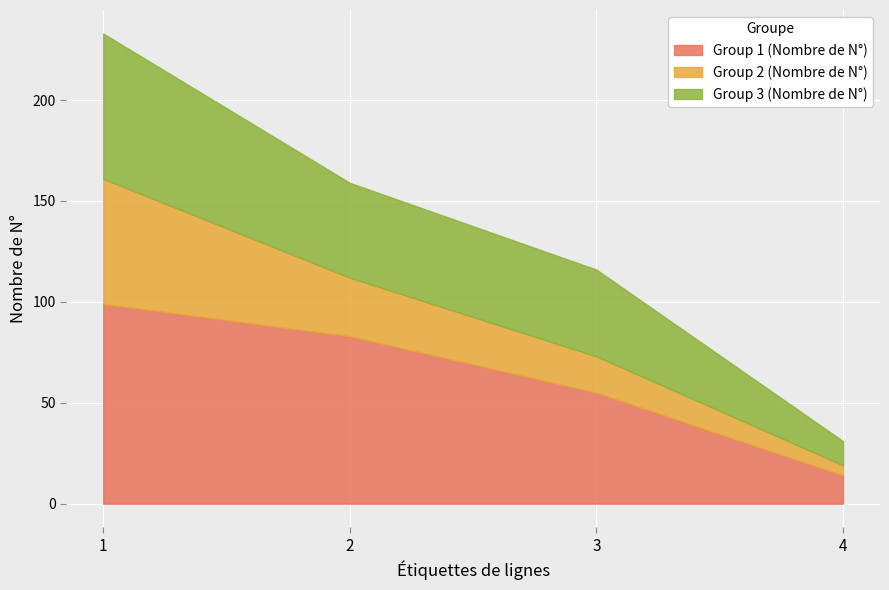

Reading left to right, transcribe all the data shown in this chart.

Group 1 (Nombre de N°): 1=99	2=83	3=55	4=14
Group 2 (Nombre de N°): 1=62	2=29	3=18	4=5
Group 3 (Nombre de N°): 1=72	2=47	3=43	4=12